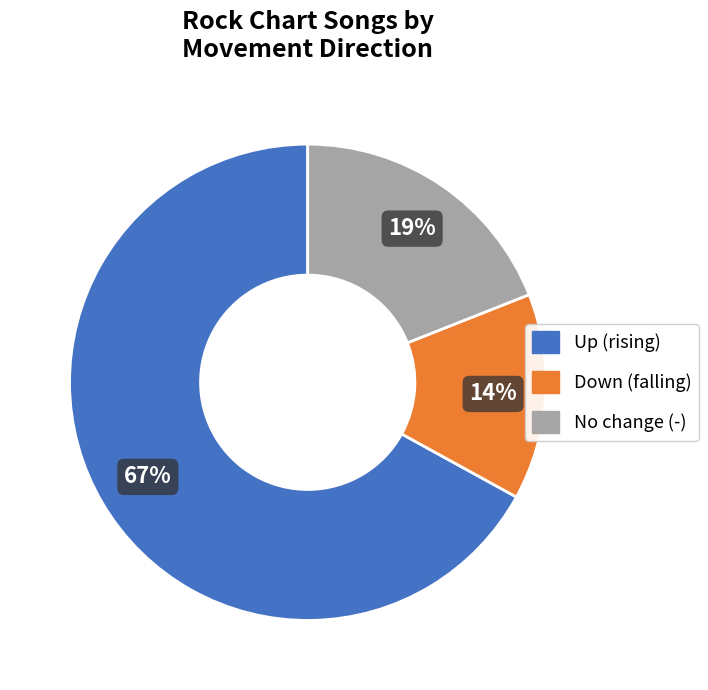

To the nearest percent, what is the difference between the largest and smallest slice percentages?

53%